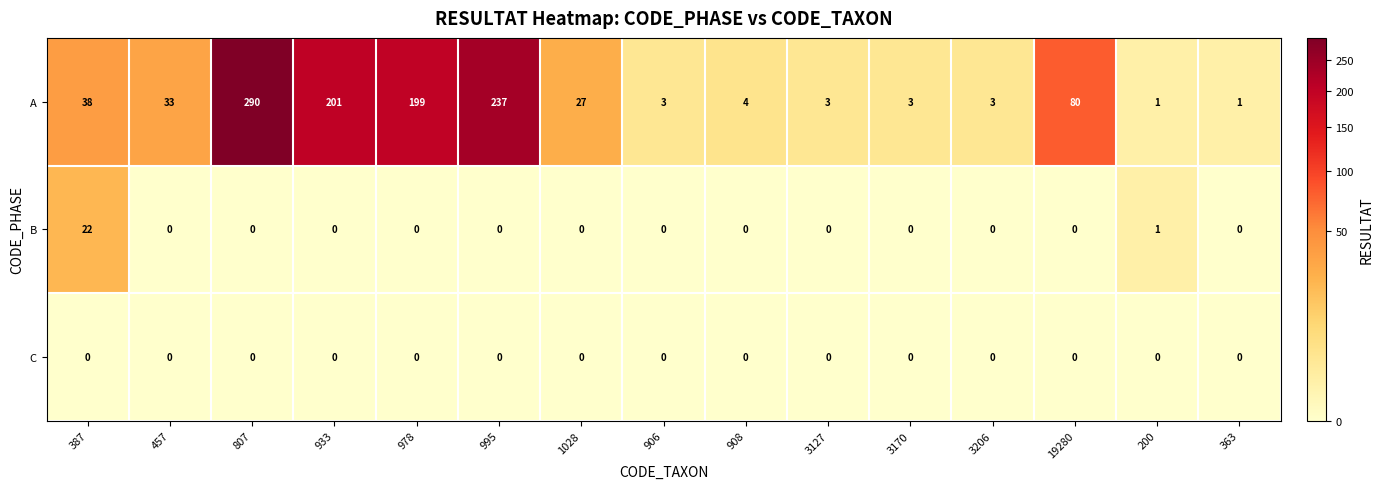

Between 807 and 3170, which series saw the biggest shift?

A